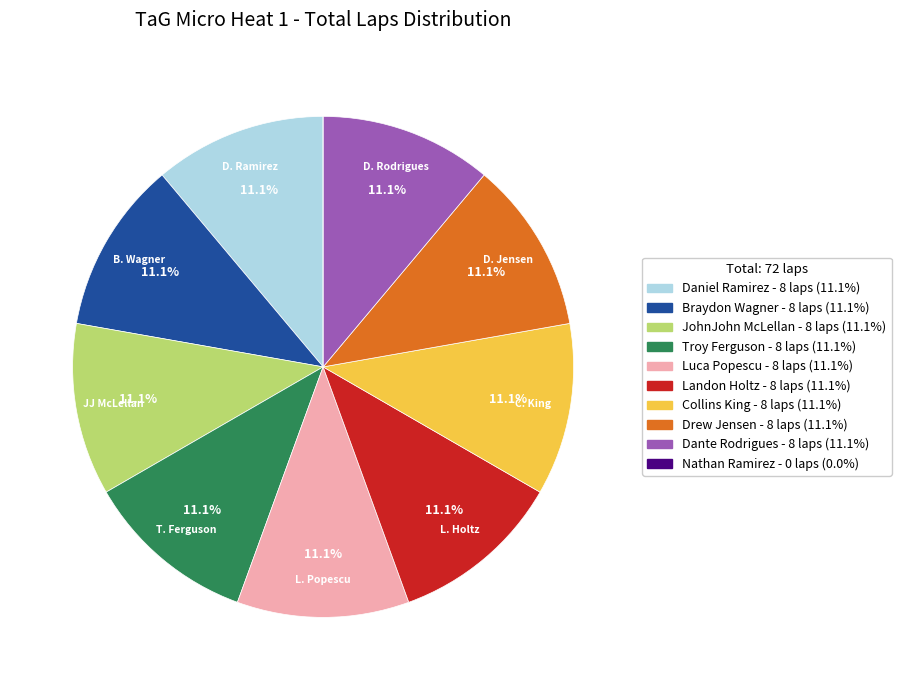

How much of the chart is everything except Daniel Ramirez?

88.9%